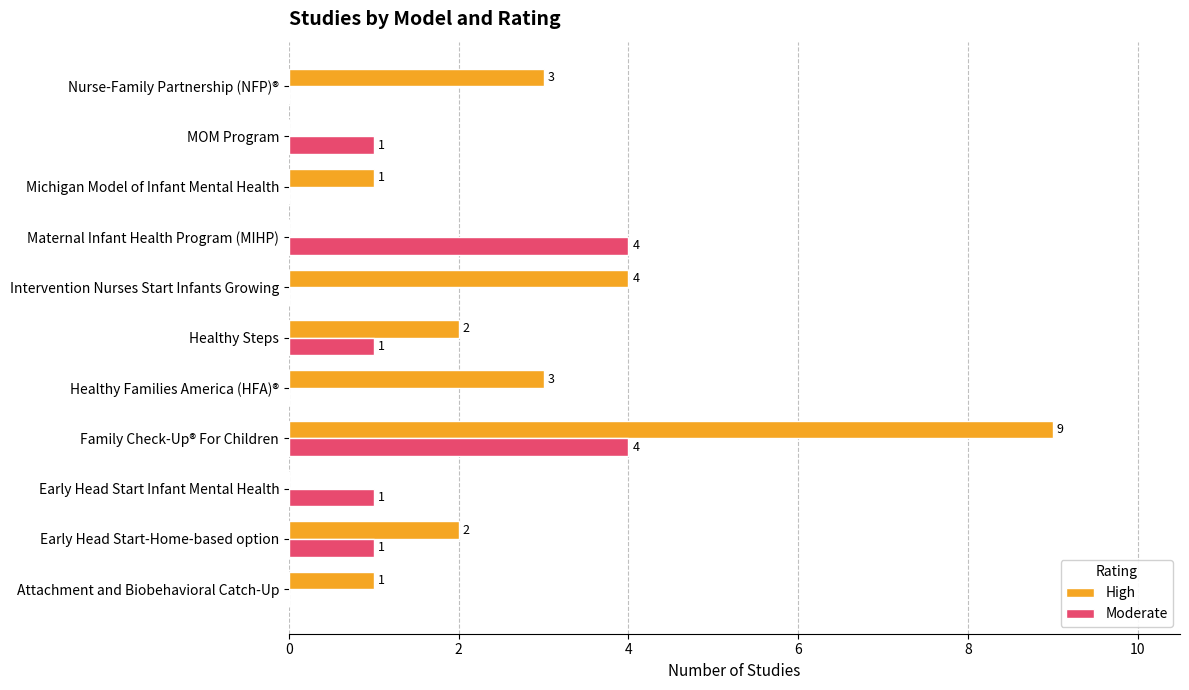

Between Early Head Start Infant Mental Health and Healthy Steps, which series saw the biggest shift?

High